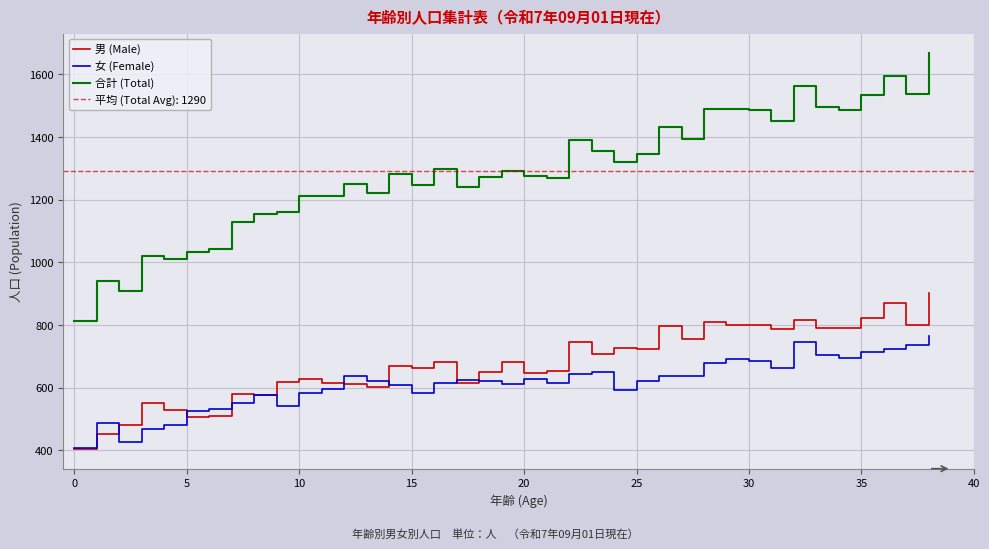

How many intersections are there between 女 (Female) and 男 (Male)?

7